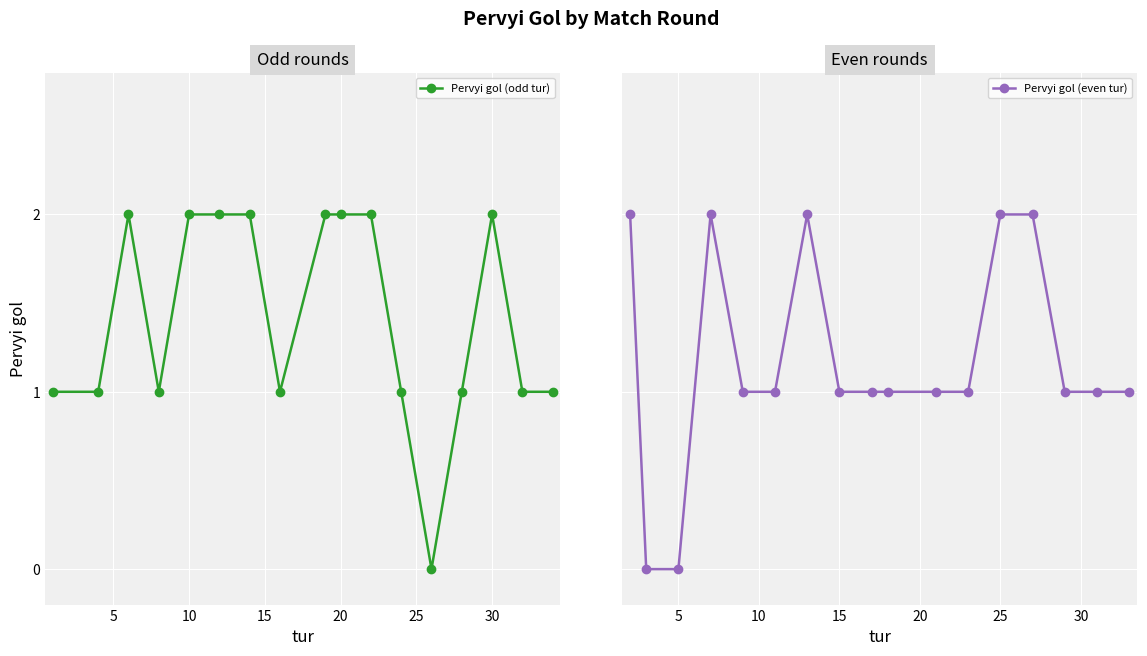

Is it true that Pervyi gol (odd tur) equals 1 at 10?

False